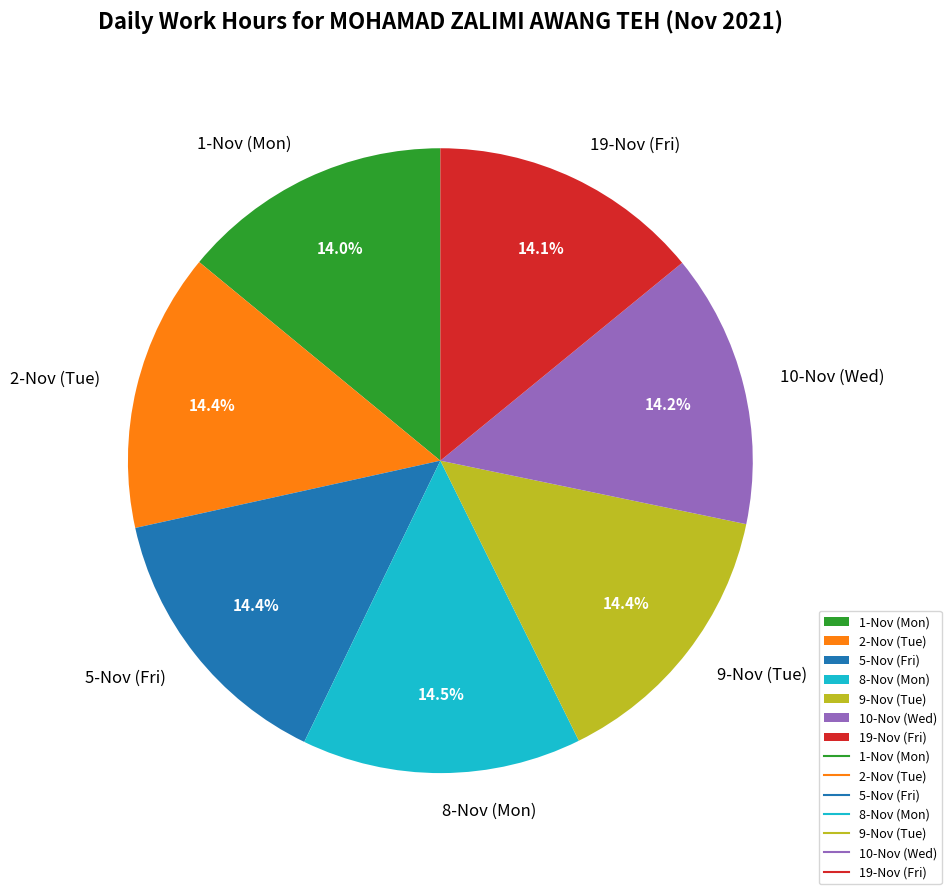

How much of the chart is everything except 8-Nov (Mon)?

85.5%